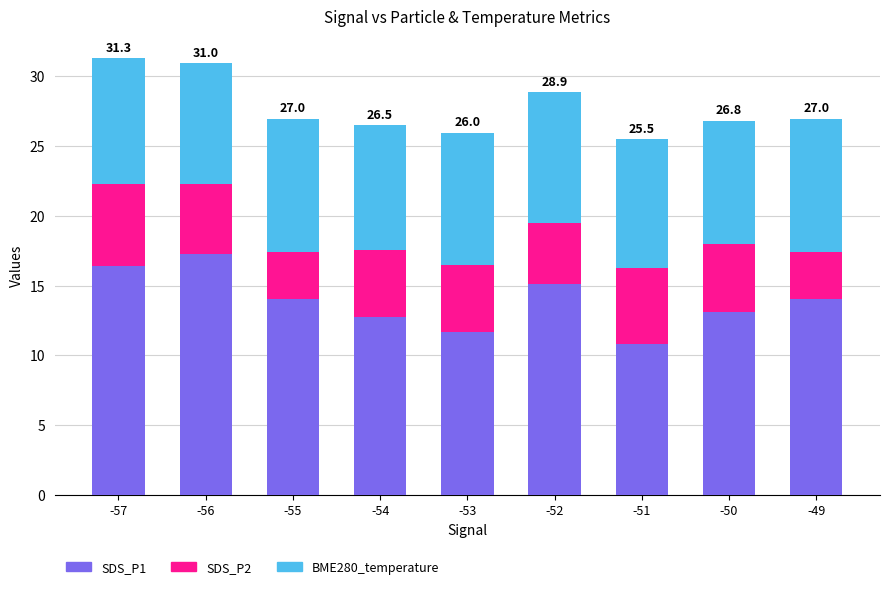

What is the total value across all series at -50?

26.8